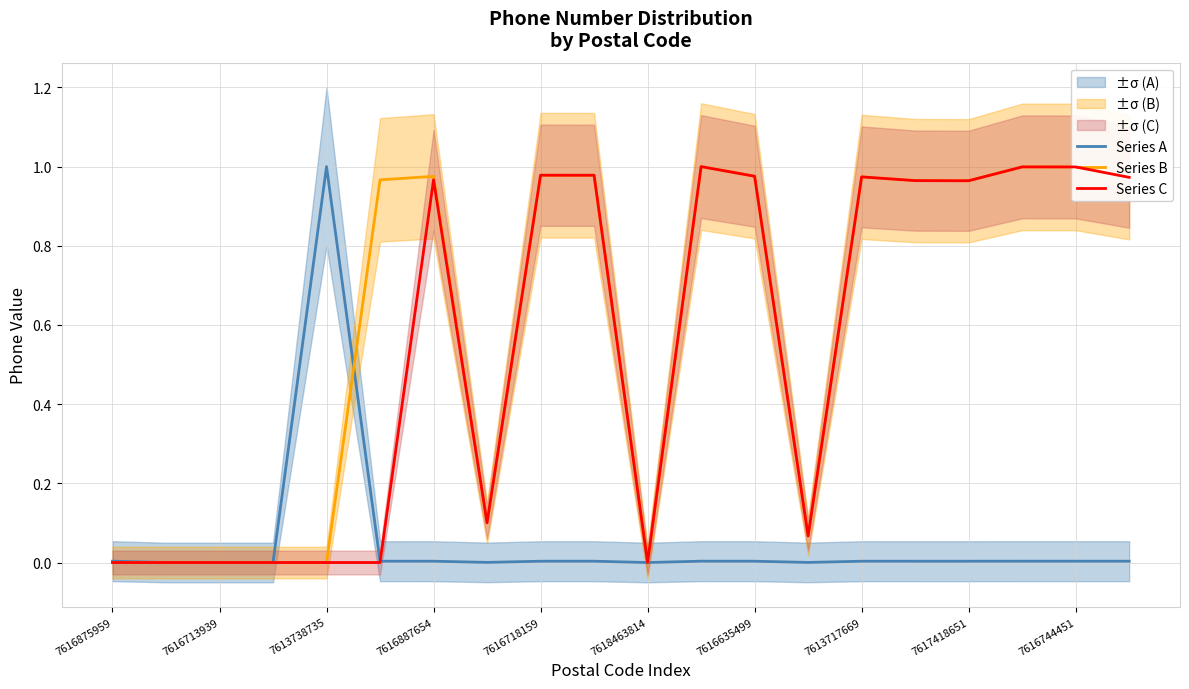

True or false: Series A has a value of -0.6 at 7618463814.

False